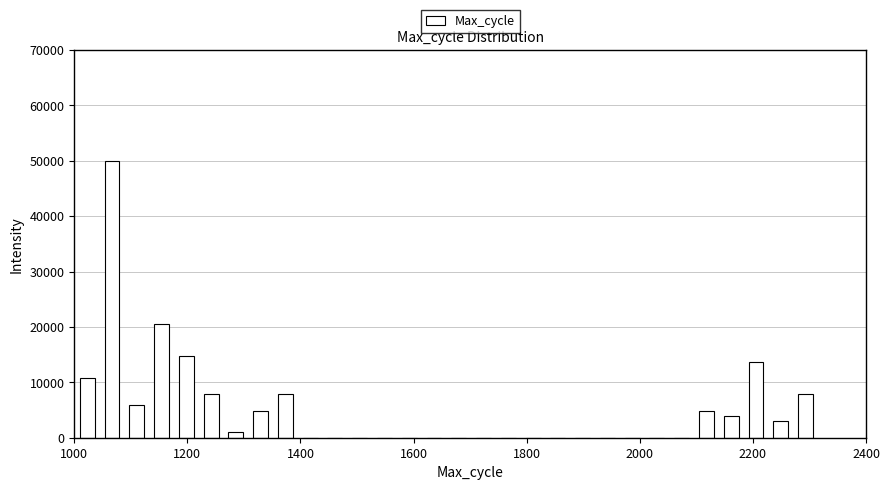

Read against the x-axis, roughly where is the centre of the tallest bar?

1060